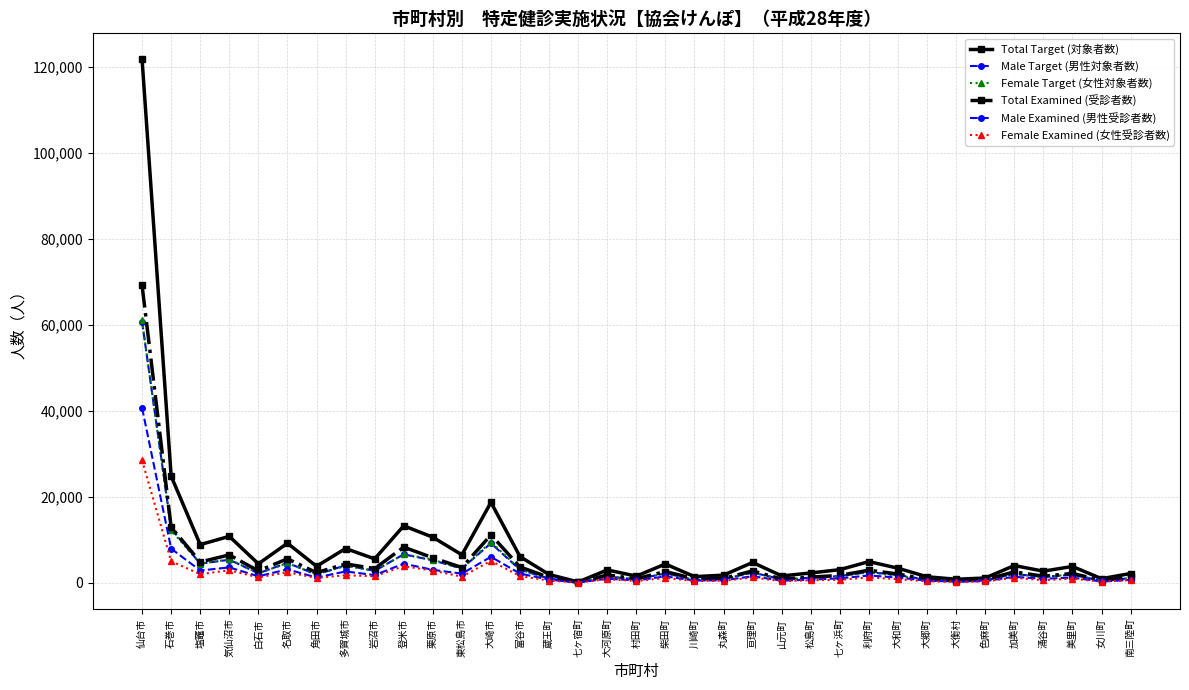

Reading right to left, what are all the values shown in this chart?

Total Target (対象者数): 2150	948	3791	2694	4003	1103	809	1386	3382	4917	3046	2276	1589	4726	1767	1418	4363	1545	2978	178	1920	6074	18708	6494	10598	13253	5553	7967	3826	9197	4403	10795	8873	24800	121775
Male Target (男性対象者数): 1032	491	1847	1382	2019	563	409	707	1793	2500	1564	1162	818	2364	877	734	2182	775	1458	91	992	3014	9198	3327	5195	6620	2762	4069	1881	4633	2194	5353	4438	12595	60741
Female Target (女性対象者数): 1119	457	1944	1312	1985	539	400	679	1590	2417	1482	1114	772	2362	891	684	2182	769	1520	87	928	3061	9510	3167	5403	6634	2791	3898	1945	4563	2209	5443	4436	12206	61034
Total Examined (受診者数): 1282	548	2169	1517	2538	701	435	833	2032	2918	1716	1305	867	2745	1019	923	2611	930	1804	81	1232	3670	11136	3542	5808	8290	3302	4380	2339	5569	2751	6478	4836	12924	69178
Male Examined (男性受診者数): 656	296	1194	920	1382	385	257	490	1196	1691	1026	717	495	1513	560	509	1479	530	945	40	720	2127	6033	2119	3002	4435	1786	2625	1222	3114	1507	3575	2842	7935	40680
Female Examined (女性受診者数): 626	252	975	597	1156	316	178	343	836	1227	690	588	372	1232	459	414	1132	400	859	41	512	1543	5103	1423	2806	3855	1516	1755	1117	2455	1244	2903	1994	4989	28498